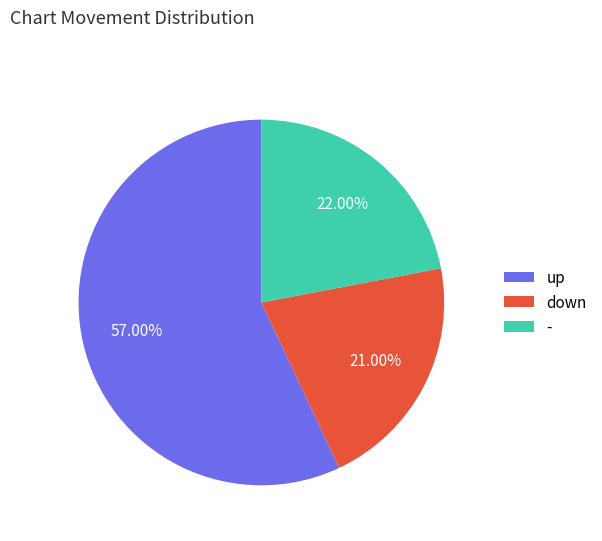

Does down represent more than half of the total?

No